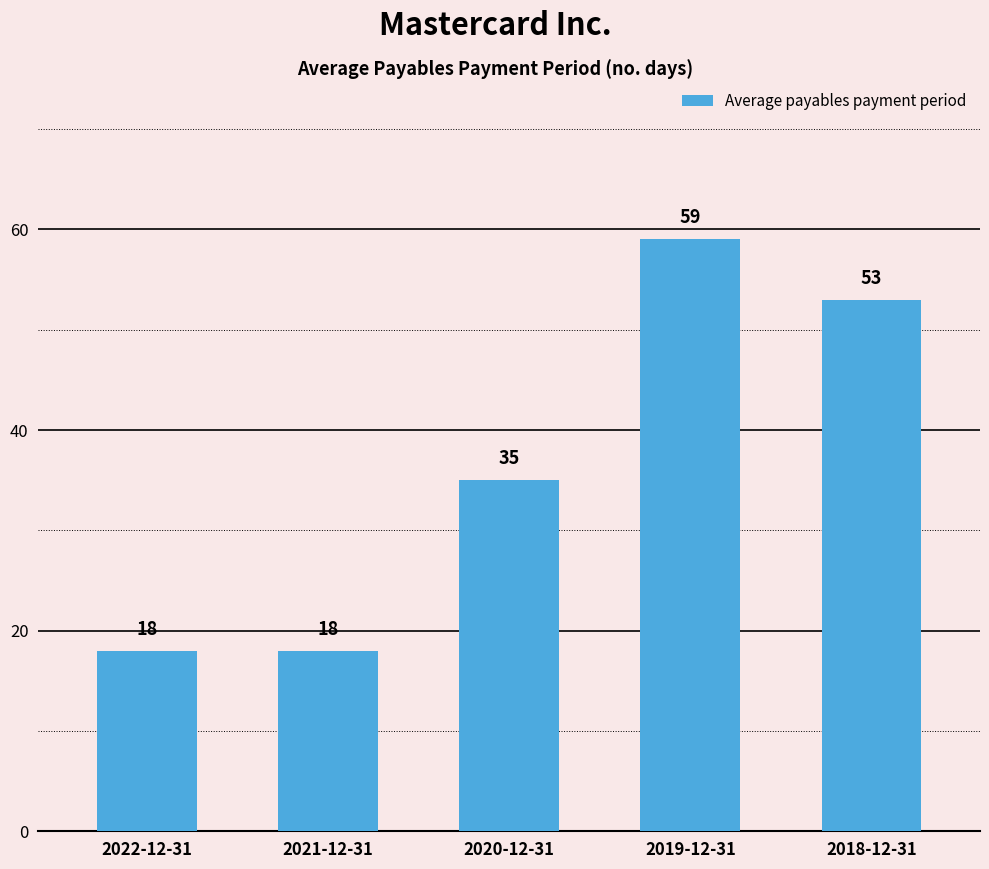

What is the label of the 2nd bar from the right?

2019-12-31